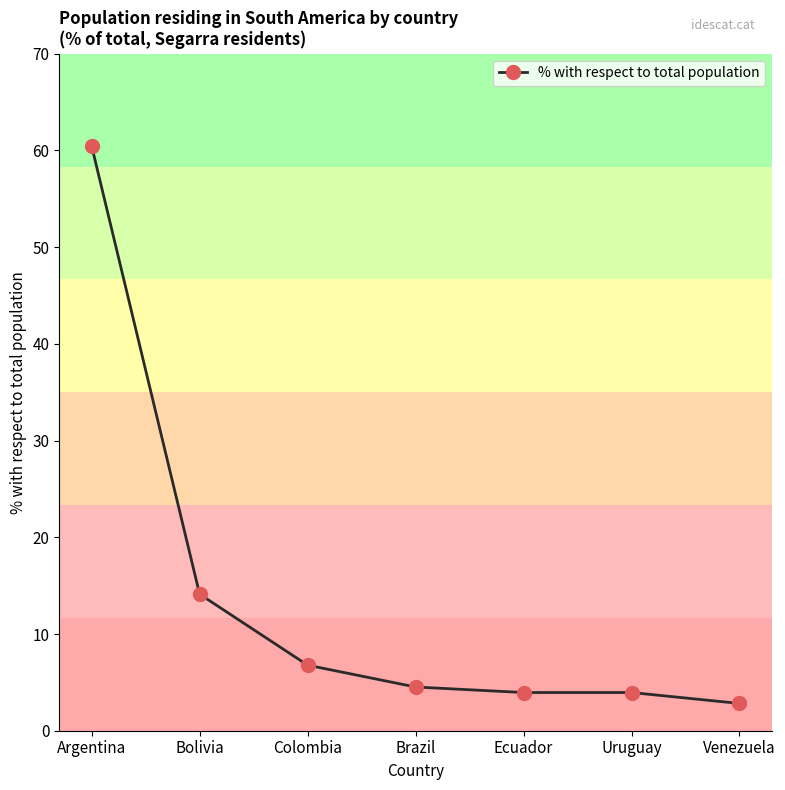

Reading left to right, transcribe all the data shown in this chart.

60.5	14.1	6.8	4.5	4.0	4.0	2.8